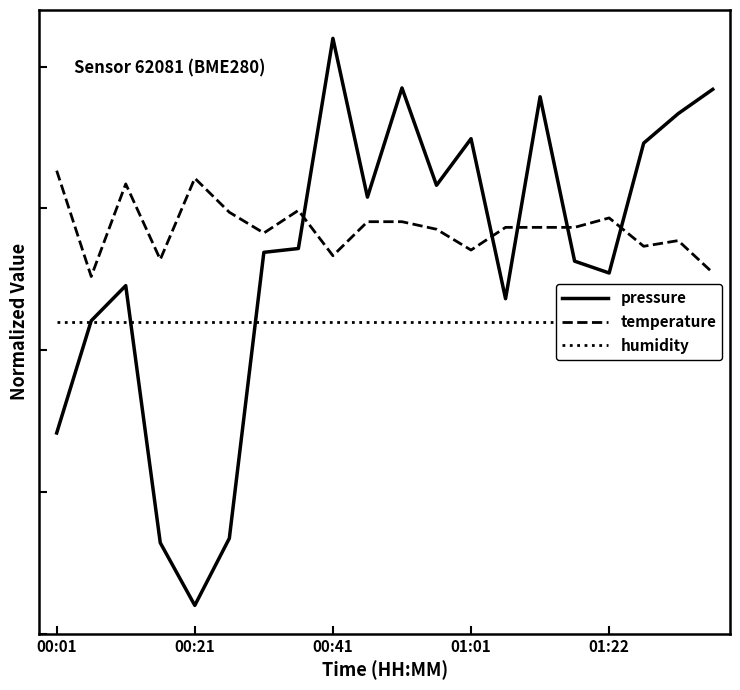

How many interior local peaks does the pressure series have?

5